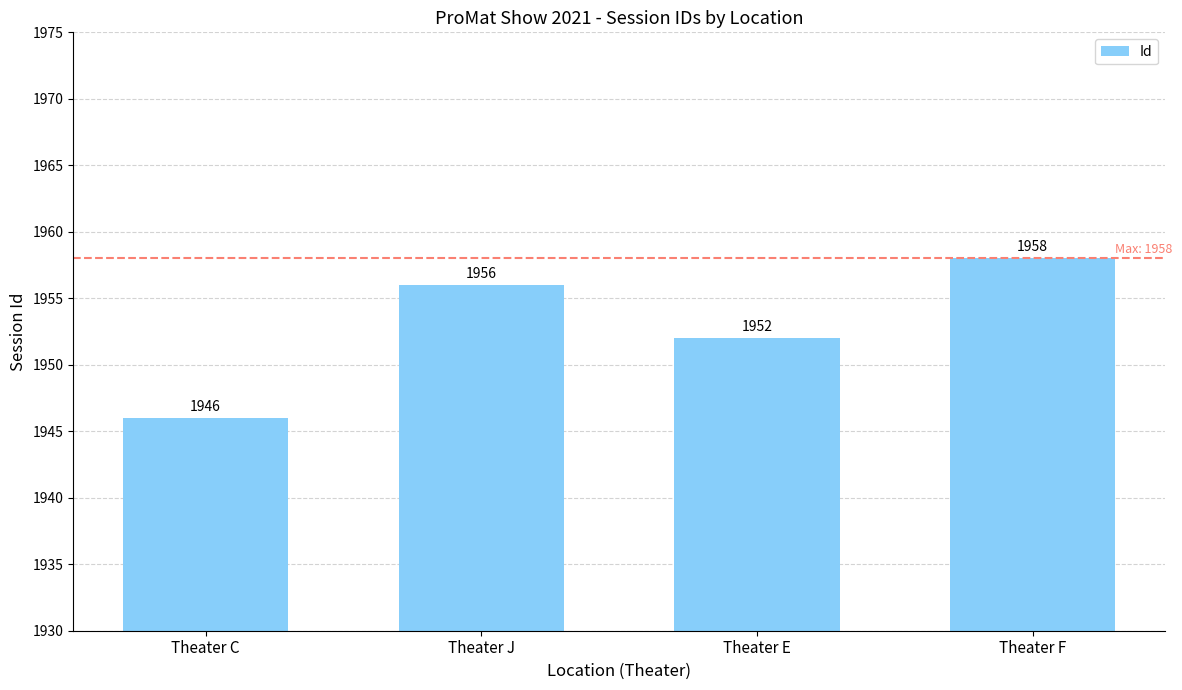

Rank the categories by value from highest to lowest.

Theater F, Theater J, Theater E, Theater C